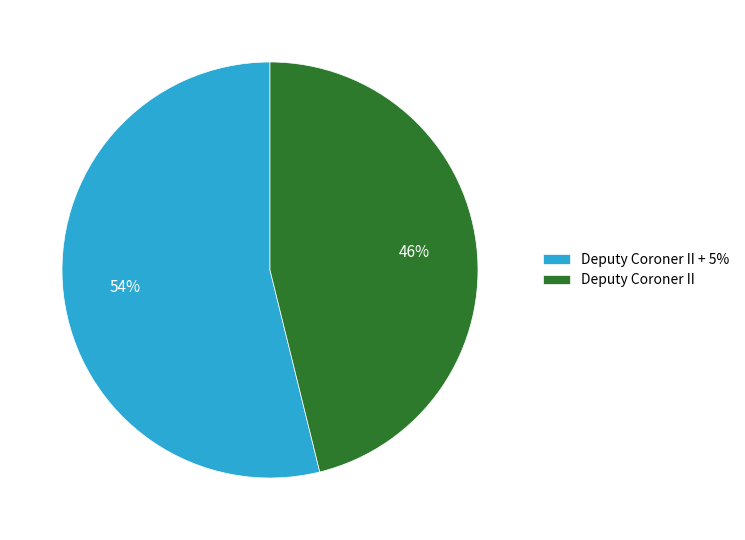

Does Deputy Coroner II represent more than half of the total?

No